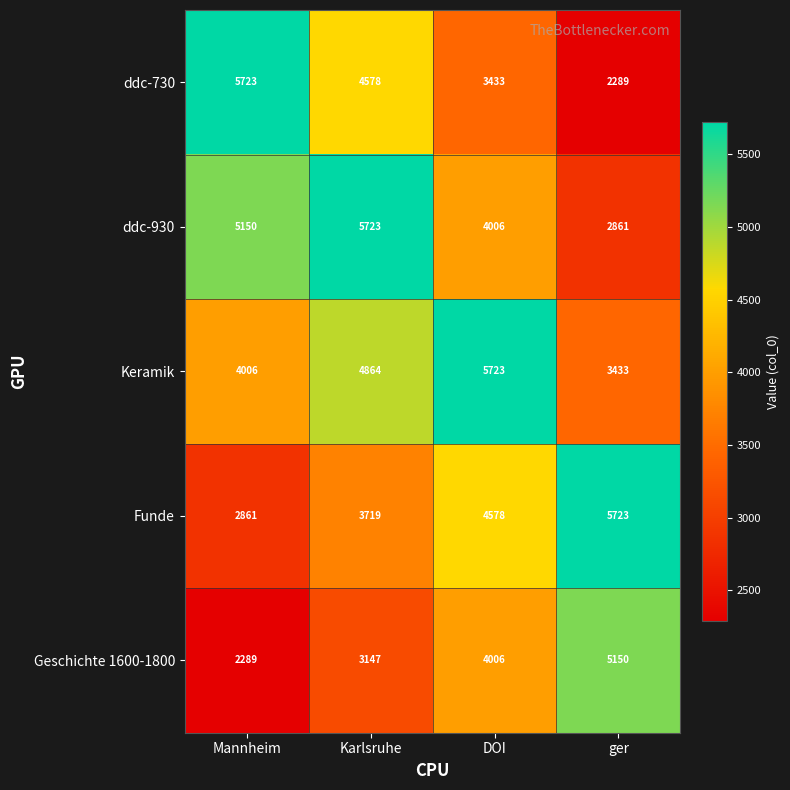

Reading right to left, what are all the values shown in this chart?

ddc-730: ger=2289	DOI=3433	Karlsruhe=4578	Mannheim=5723
ddc-930: ger=2861	DOI=4006	Karlsruhe=5723	Mannheim=5150
Keramik: ger=3433	DOI=5723	Karlsruhe=4864	Mannheim=4006
Funde: ger=5723	DOI=4578	Karlsruhe=3719	Mannheim=2861
Geschichte 1600-1800: ger=5150	DOI=4006	Karlsruhe=3147	Mannheim=2289